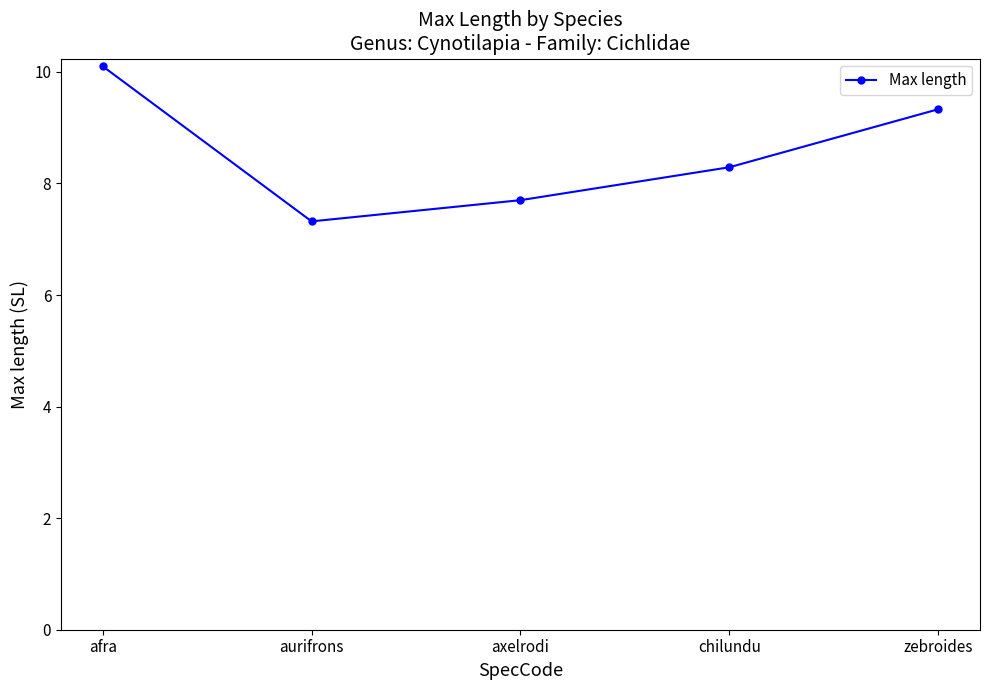

True or false: the data shows 7.7 at axelrodi.

True